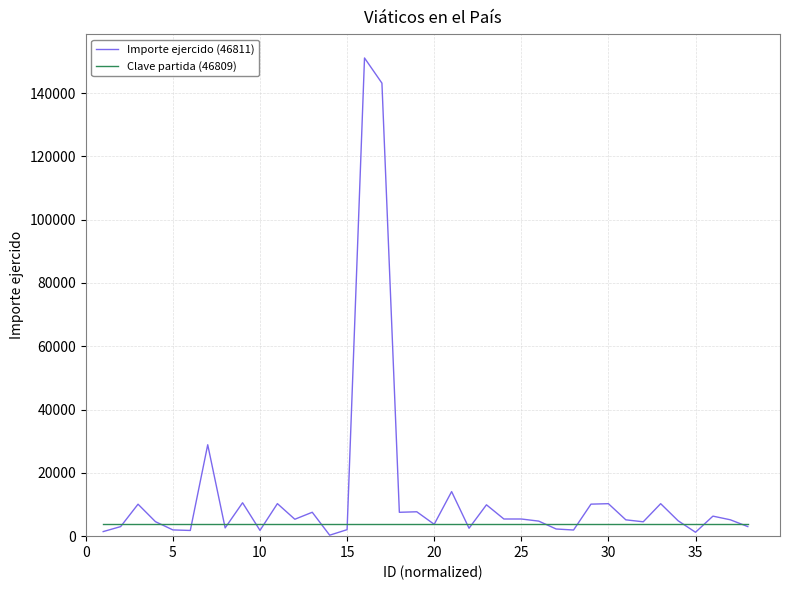

Which series has the largest total across all categories?

Importe ejercido (46811)